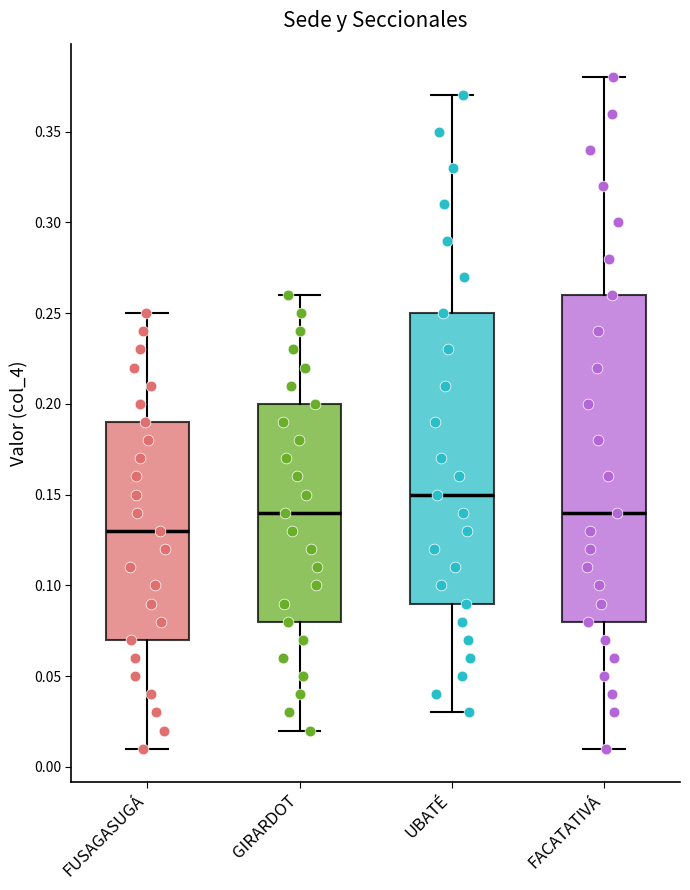

Which box's median line is the lowest?

FUSAGASUGÁ